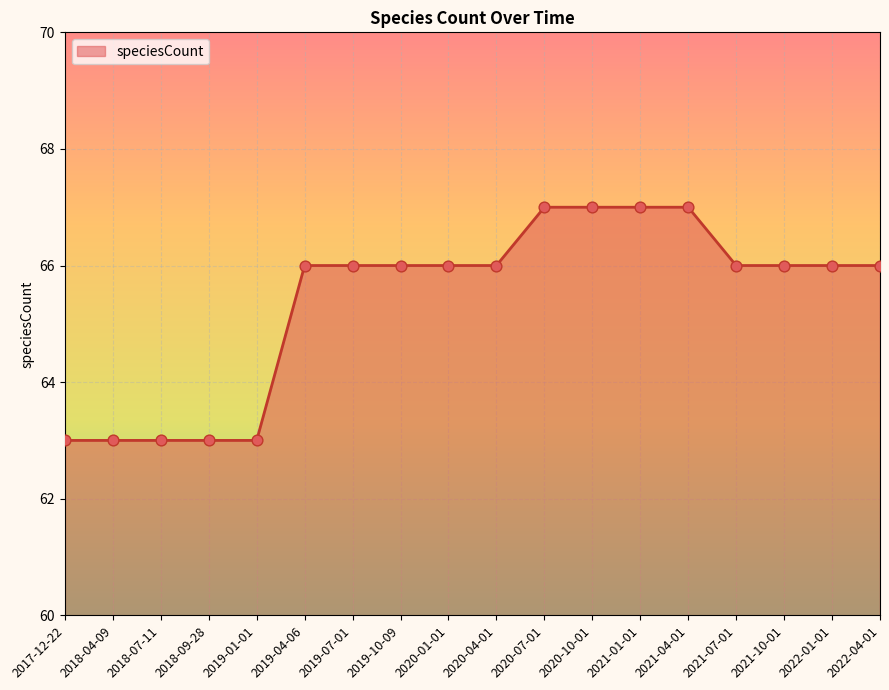

Which has a higher value, 2019-01-01 or 2022-04-01?

2022-04-01